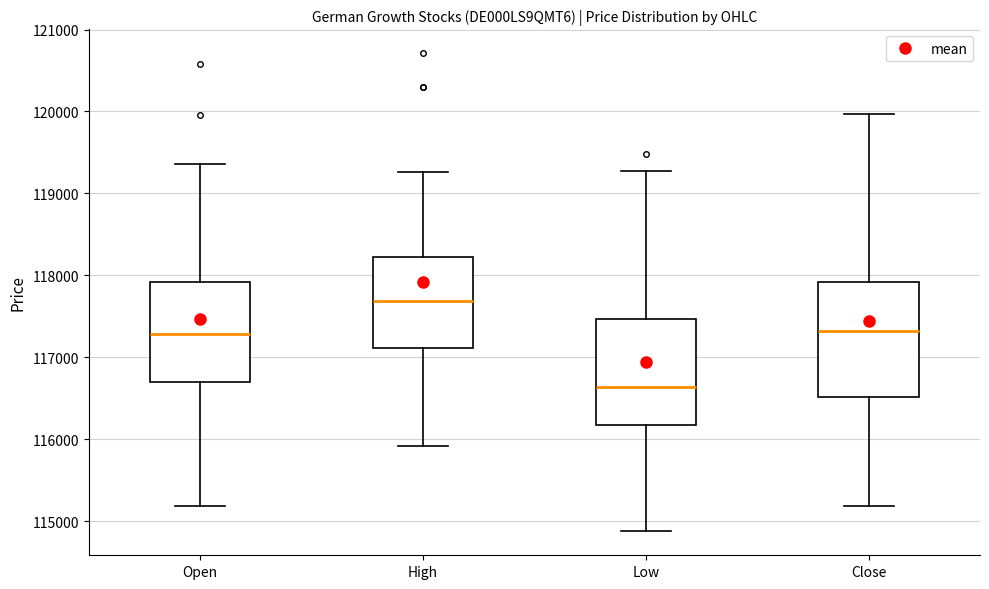

Reading left to right, transcribe this box plot: for each box, give where its median line is, the range the box spans, and where its two whiskers end, as read against the y-axis. The values are not printed on the chart, so give them approximately, as read against the axis.

Open: median 117300, box 116700 to 117900, whiskers 115200 to 119400
High: median 117700, box 117100 to 118200, whiskers 115900 to 119300
Low: median 116600, box 116200 to 117500, whiskers 114900 to 119300
Close: median 117300, box 116500 to 117900, whiskers 115200 to 120000